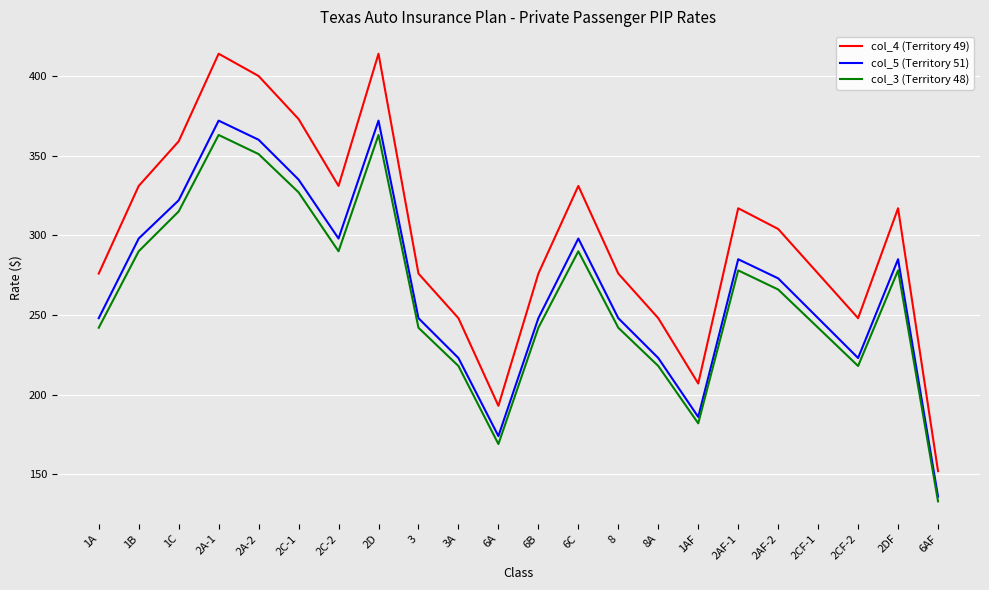

Is the value of col_4 (Territory 49) at 2AF-2 greater than the value of col_3 (Territory 48) at 1AF?

Yes